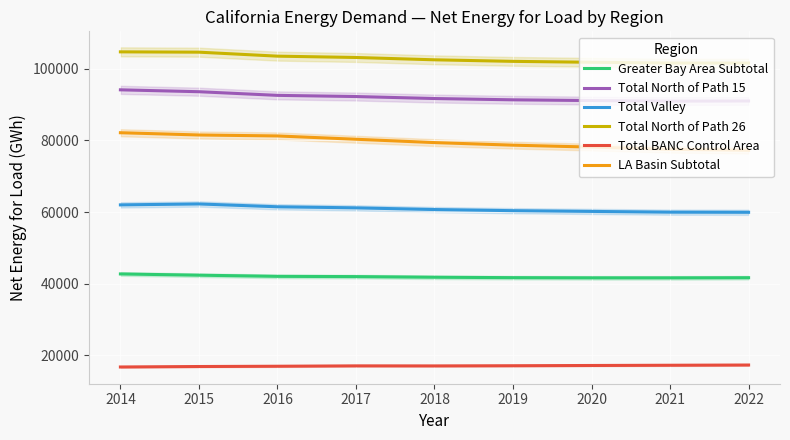

What is the spread (max minus min) of values at 2020?

84625.3